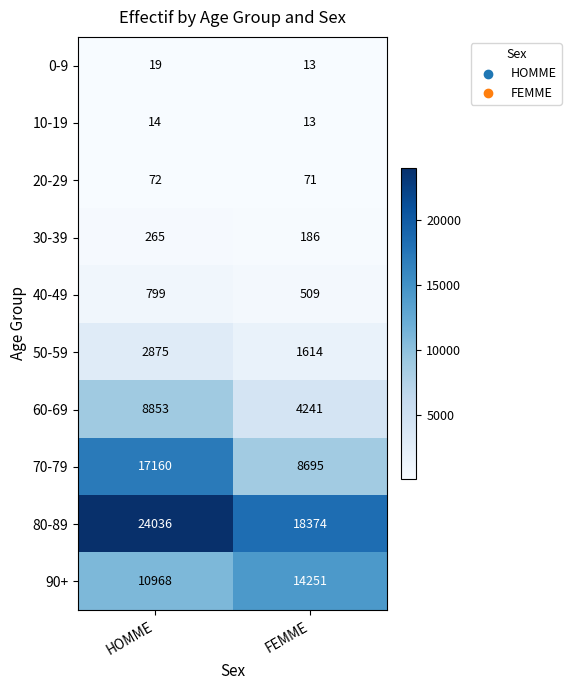

The value of 20-29 at HOMME is 72. True or false?

True